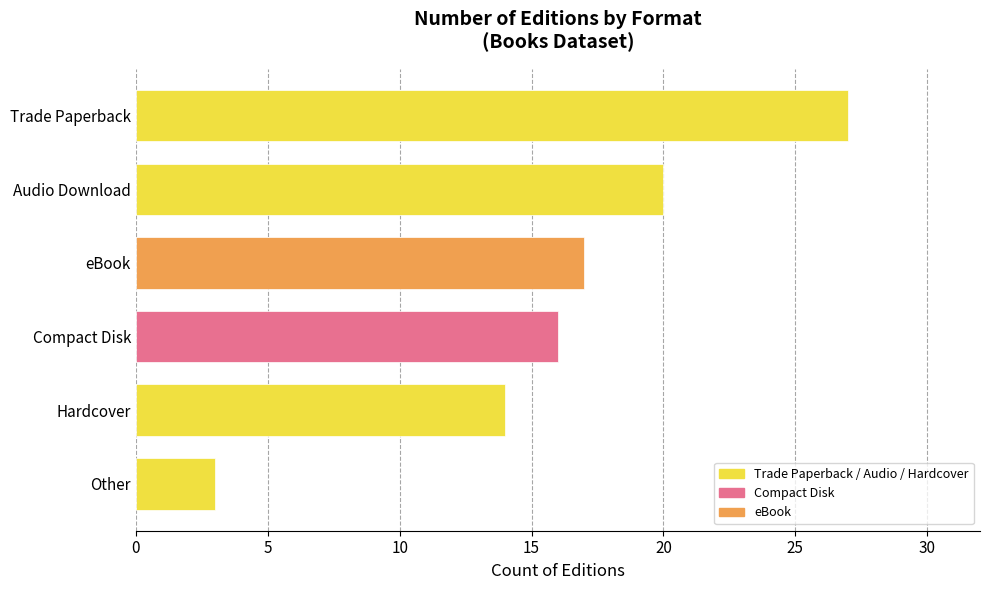

How many categories are shown in the chart?

6